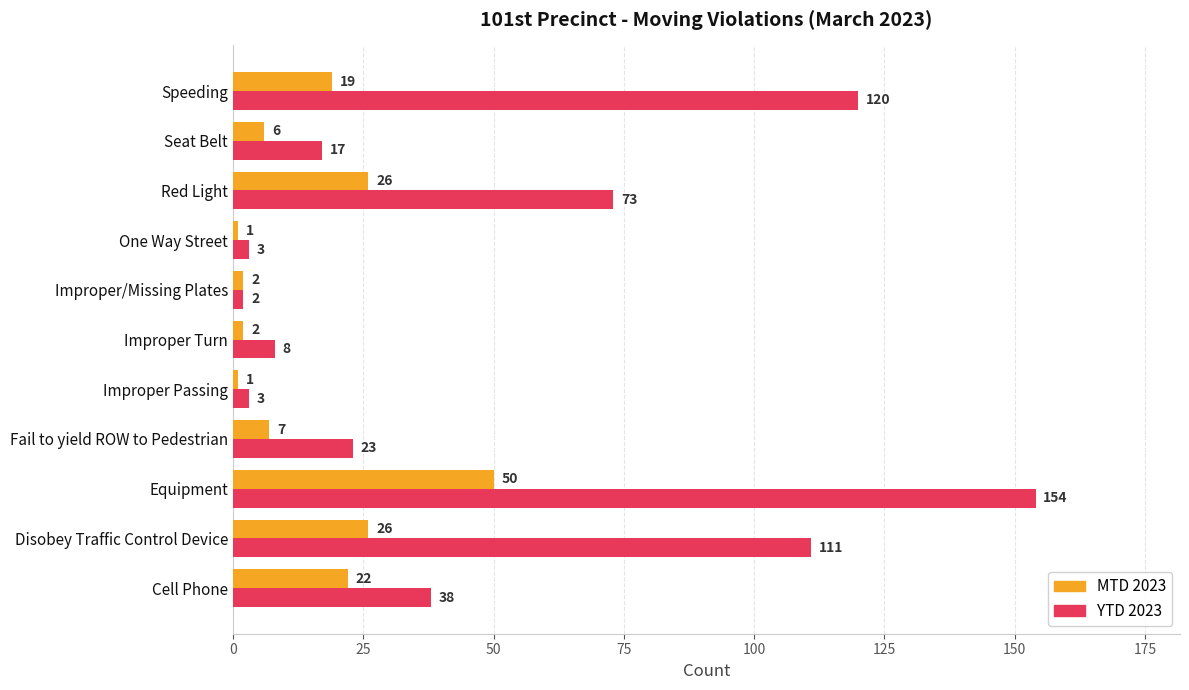

List the series in order of their overall mean, lowest first.

MTD 2023, YTD 2023